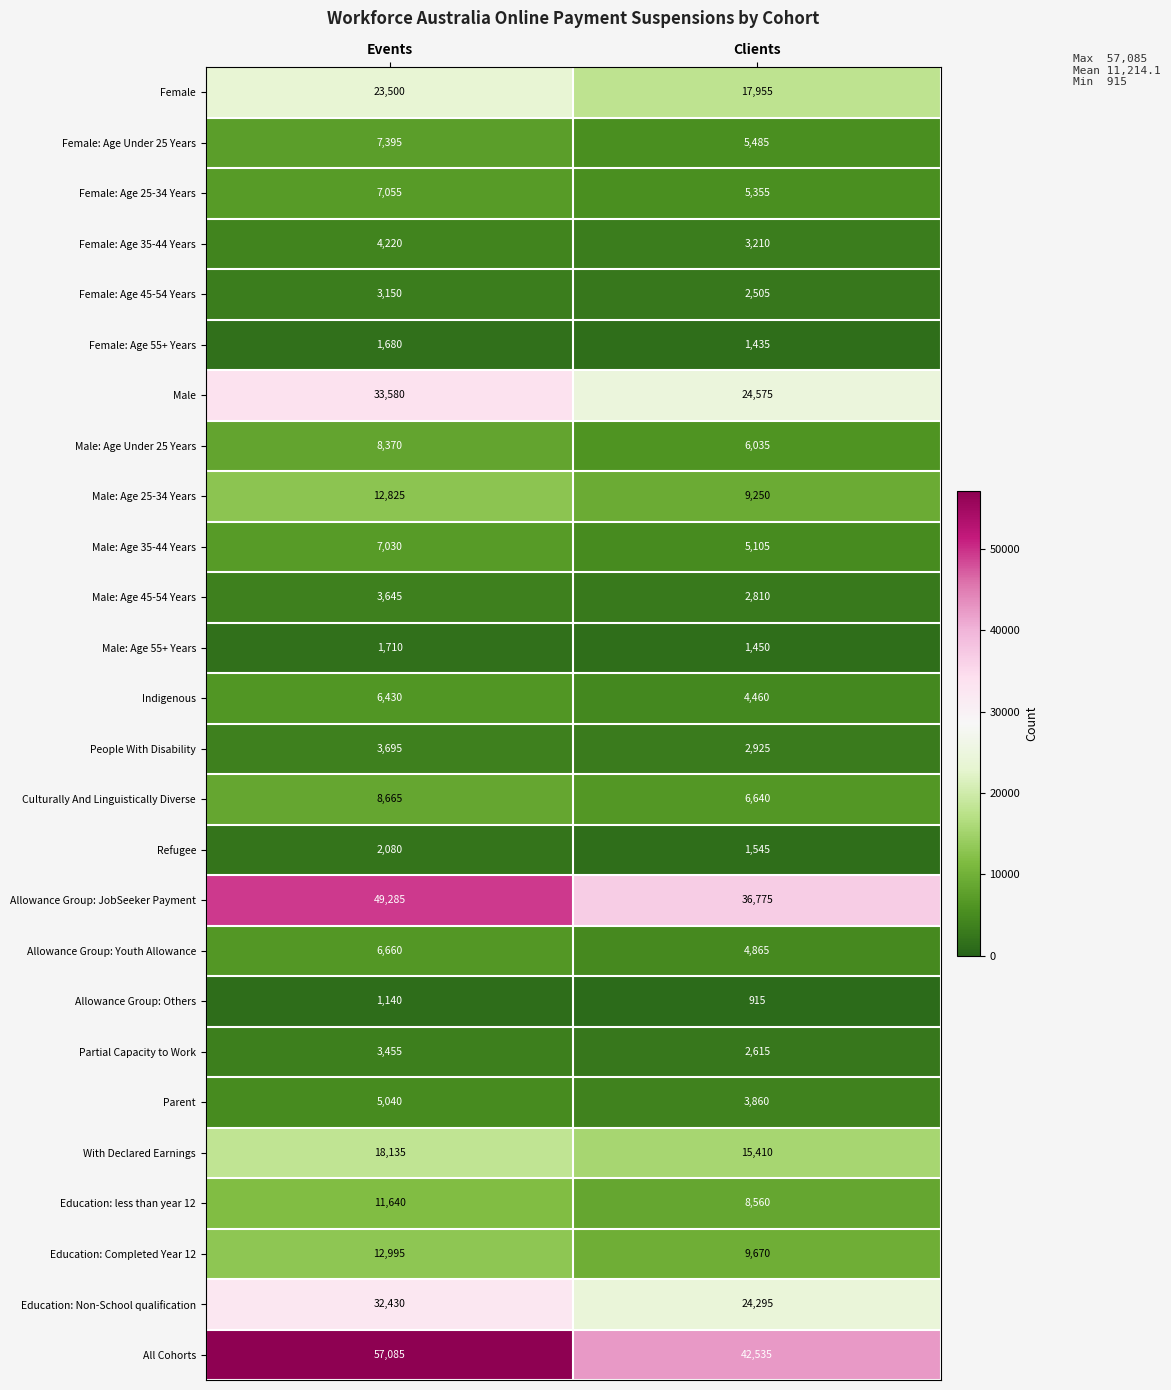

Between Events and Clients, which series saw the biggest shift?

All Cohorts